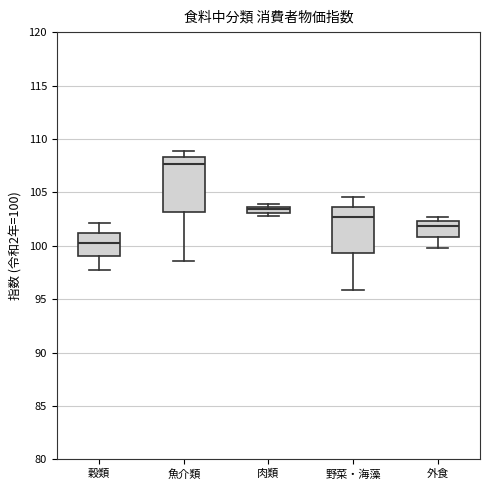

Which box has the lowest median line?

穀類